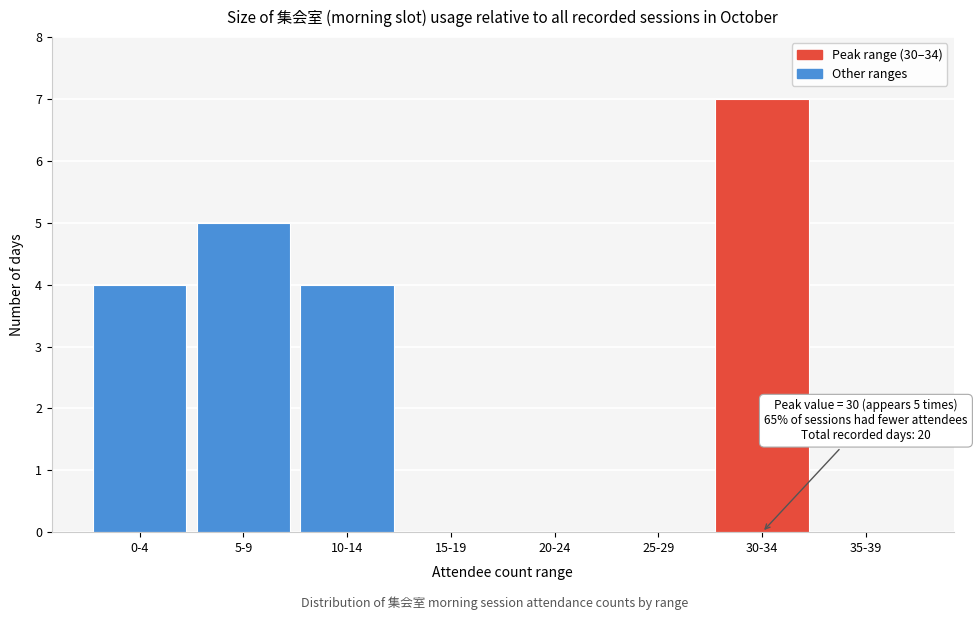

Reading right to left, what are all the values shown in this chart?

35-39=0	30-34=7	25-29=0	20-24=0	15-19=0	10-14=4	5-9=5	0-4=4